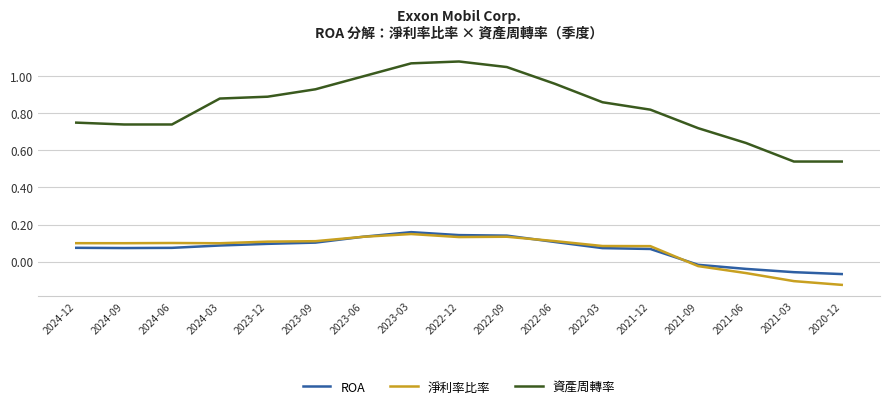

What are all the series names shown in the legend?

ROA, 淨利率比率, 資產周轉率